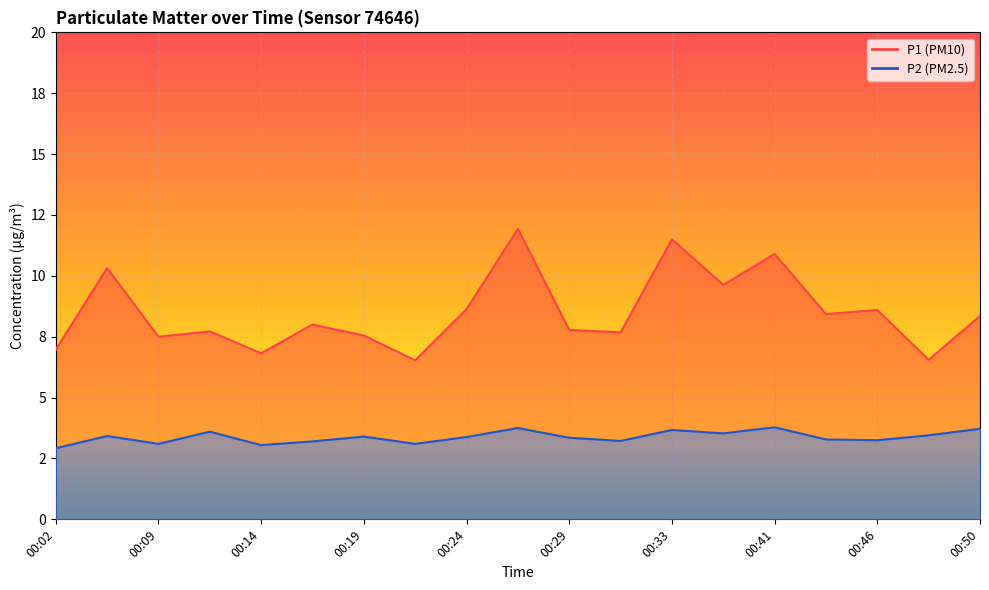

What is the difference between the maximum and minimum values in the P1 series?

5.4